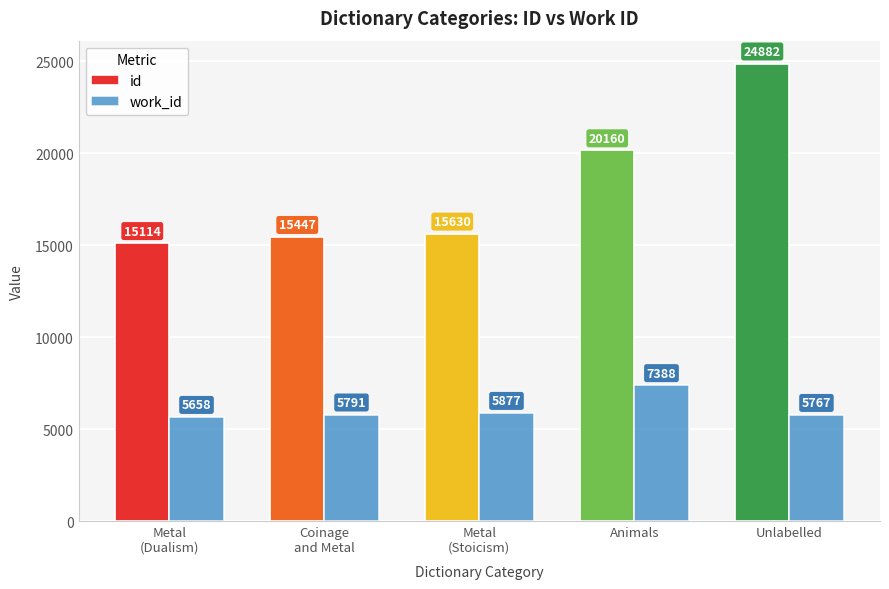

What is the maximum value for work_id?

7388